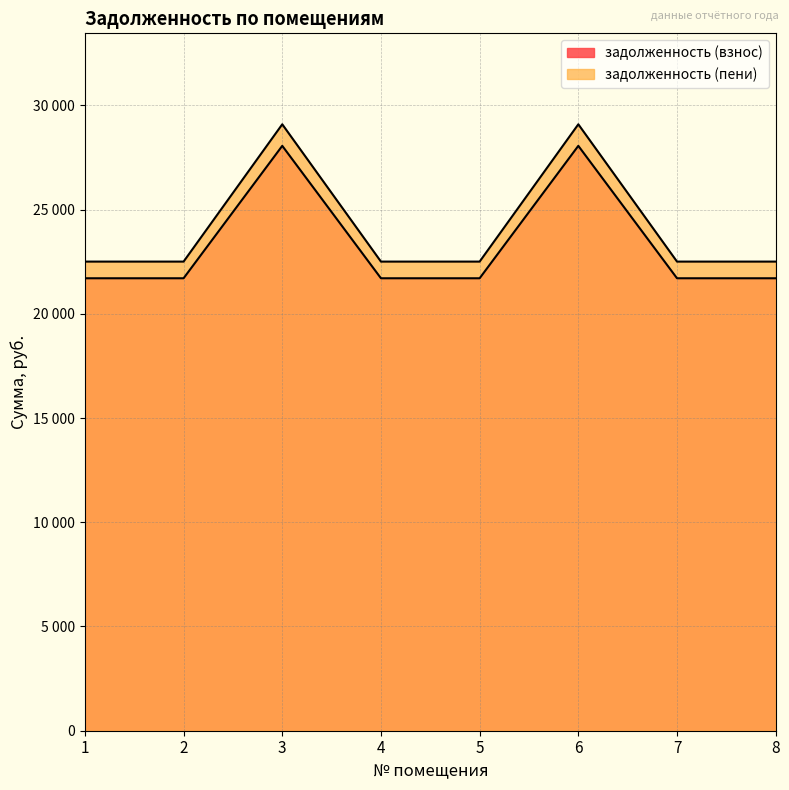

Reading left to right, transcribe all the data shown in this chart.

задолженность (взнос): 21704.6	21704.6	28057.1	21704.6	21704.6	28057.1	21704.6	21704.6
задолженность (пени): 22504.1	22504.1	29090.6	22504.1	22504.1	29090.6	22504.1	22504.1